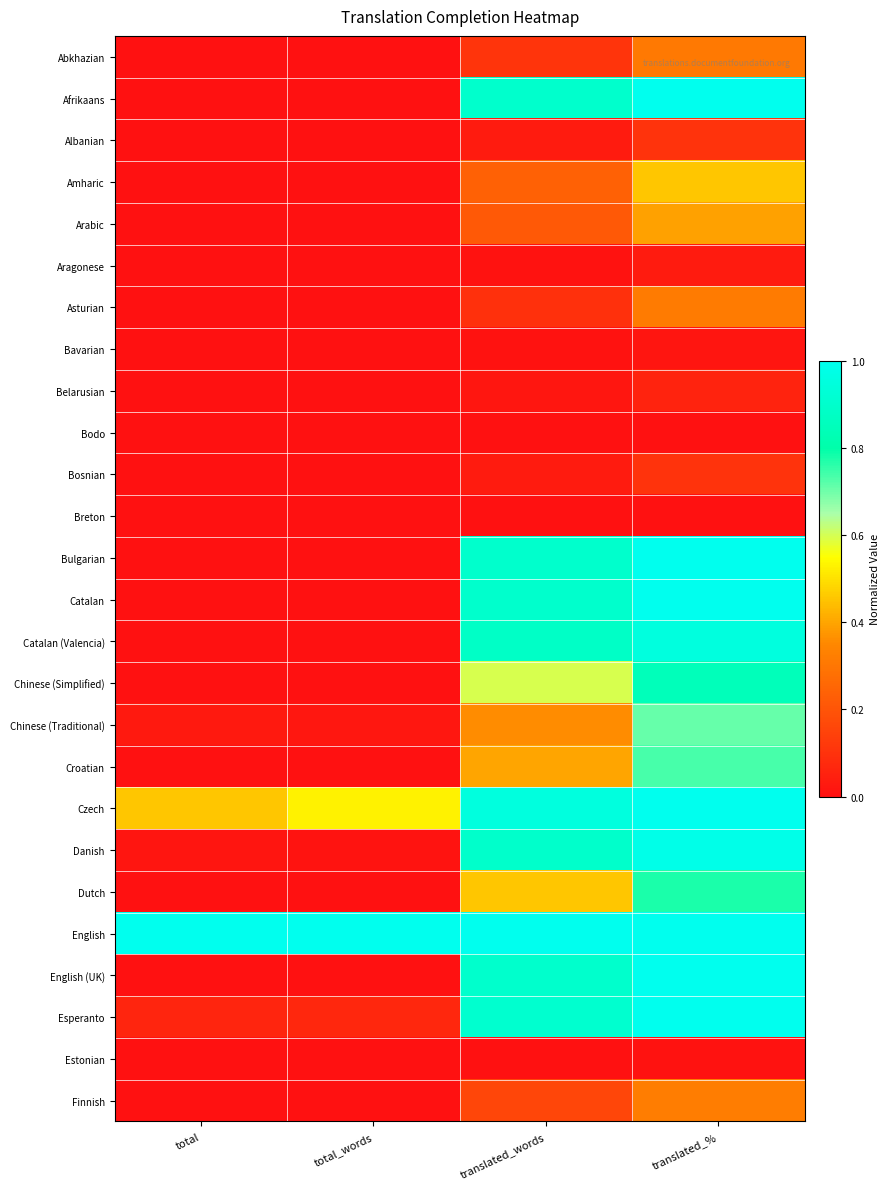

At which category is the sum across all series the highest?

translated_%